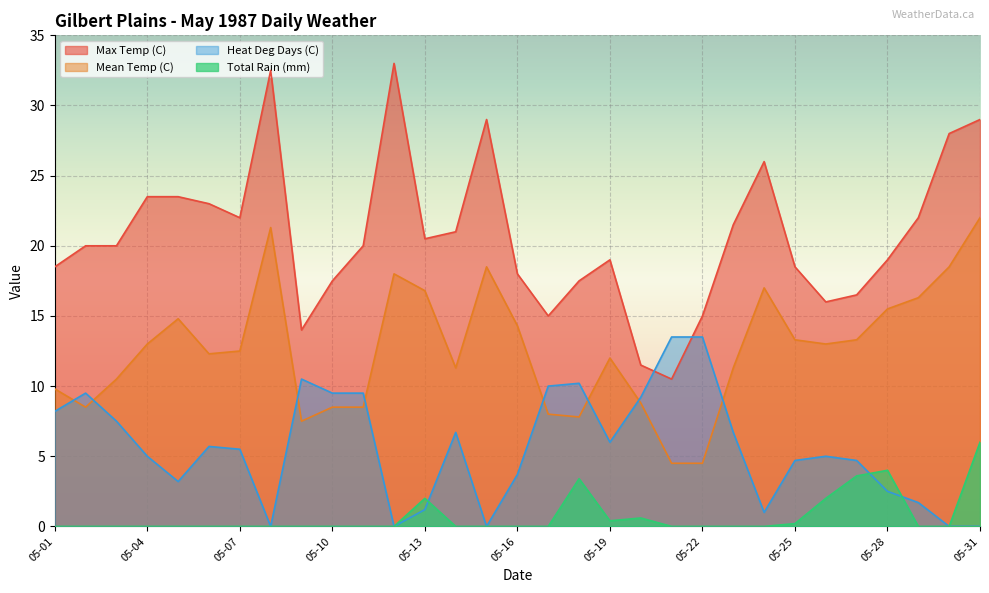

What is the value of the Max Temp (C) point at the 18th from the left?

17.5